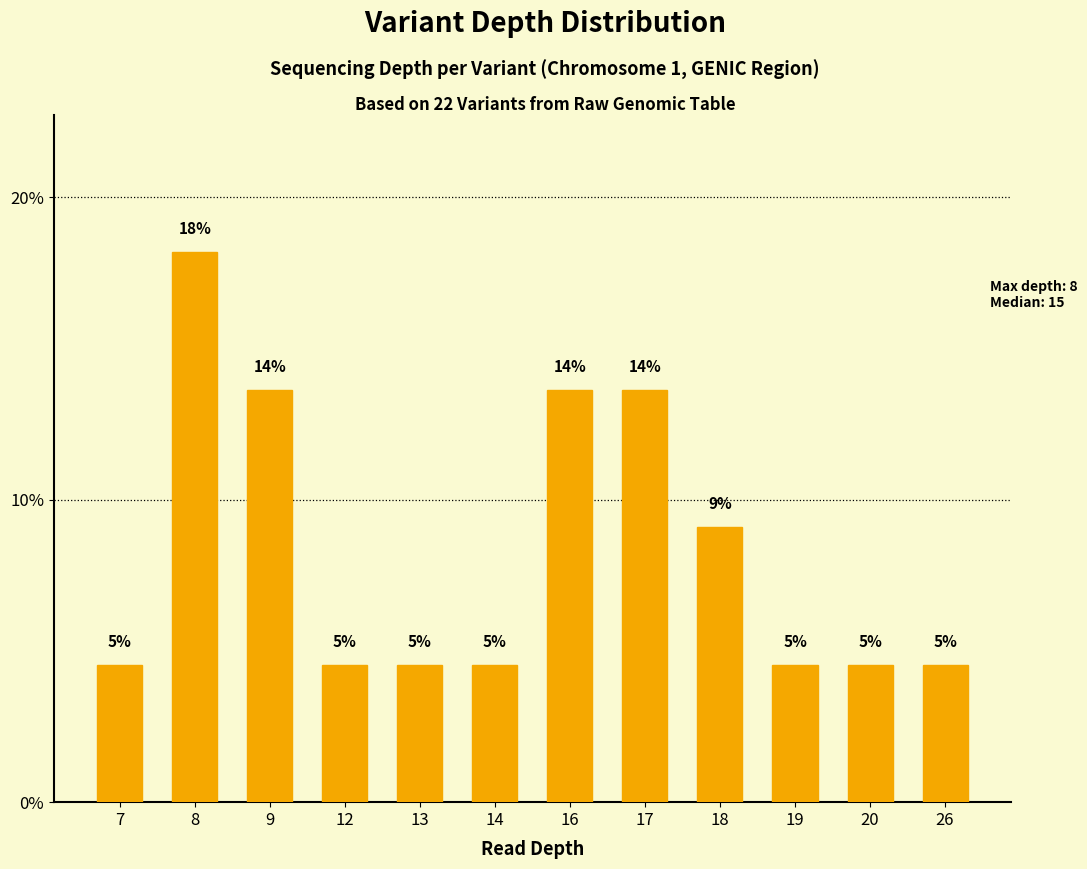

What is the change in value from 12 to 18?

+4.5